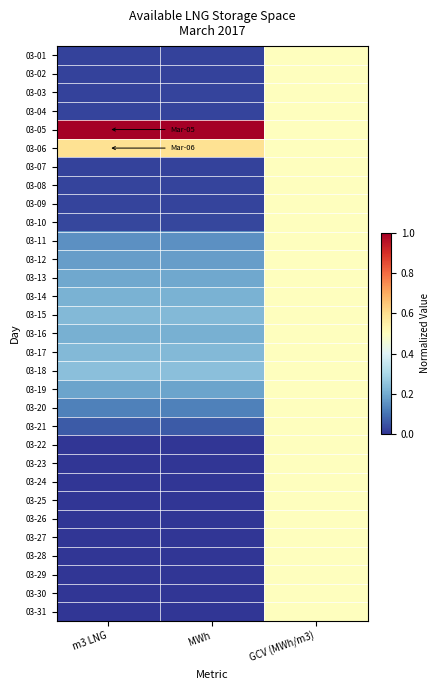

What is the total value across all series at m3 LNG?

3.8